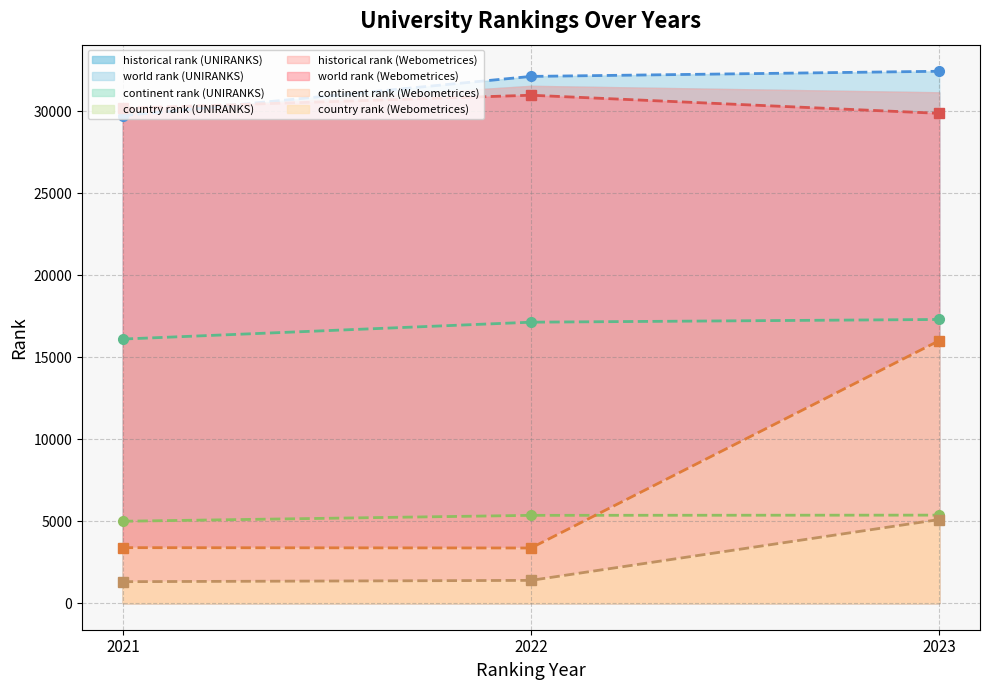

At which category is the sum across all series the highest?

2023